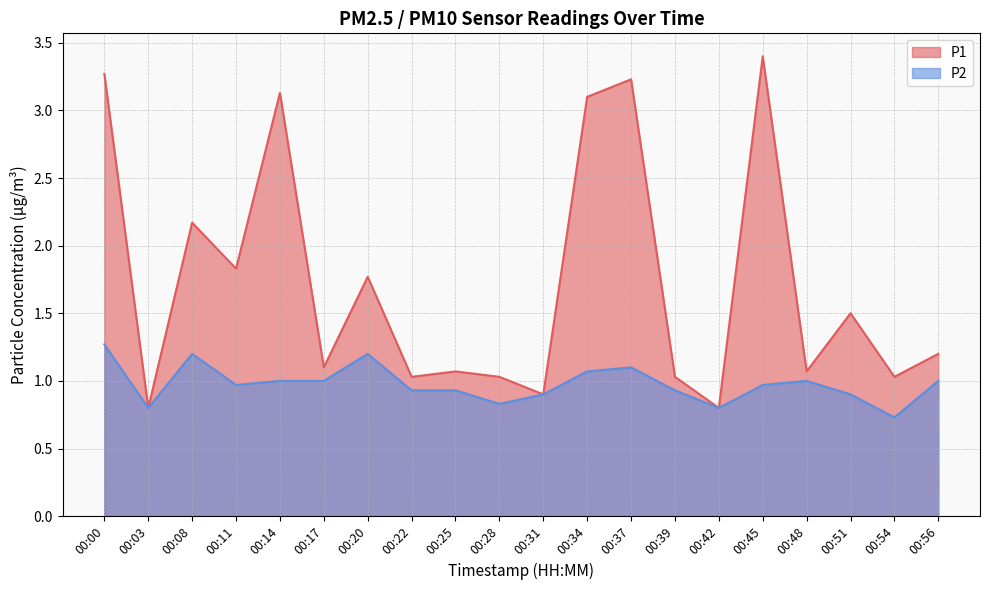

Which series has the widest spread of values?

P1